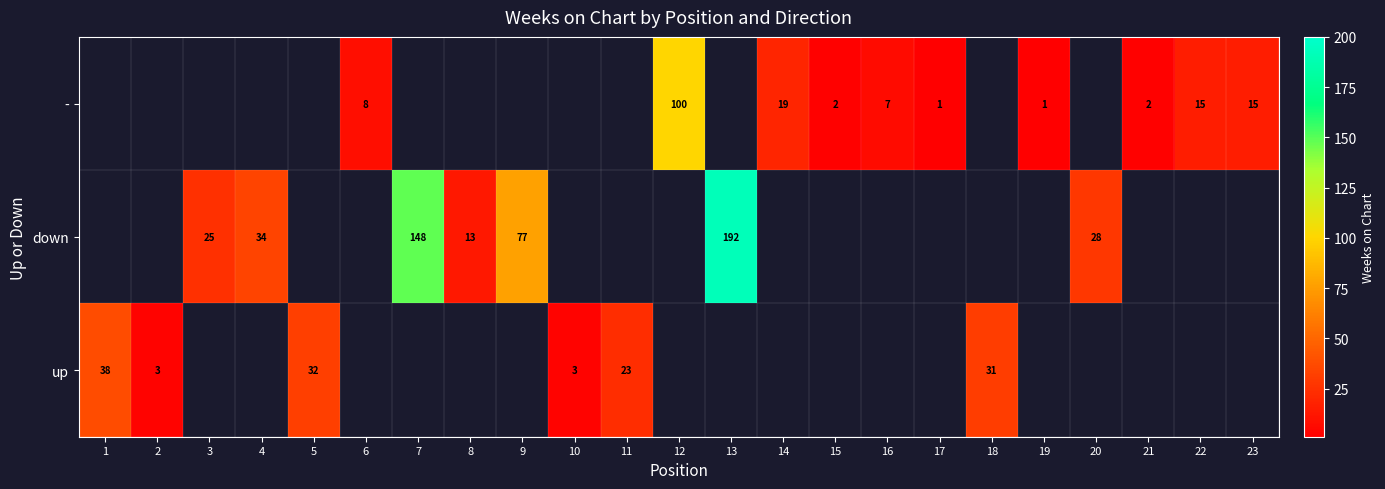

Which category has the highest value across all series?

13